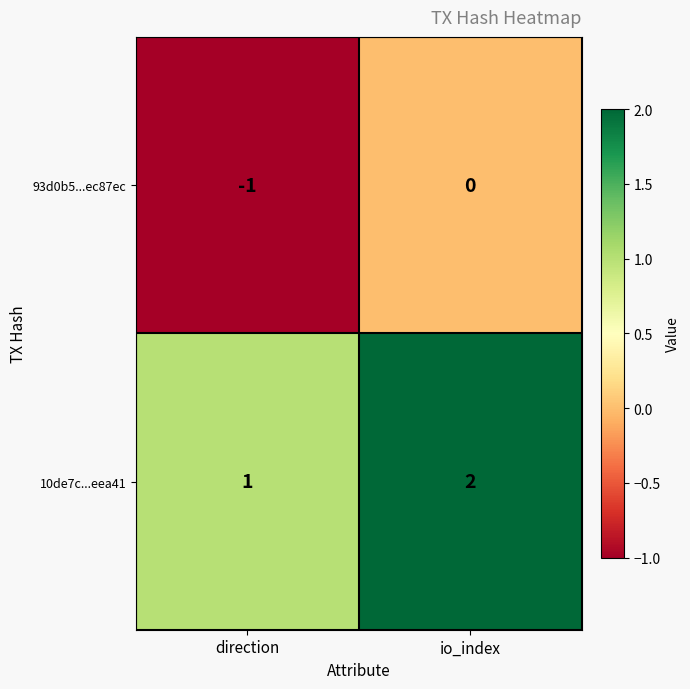

The 93d0b5...ec87ec series shows -1 at direction. True or false?

True